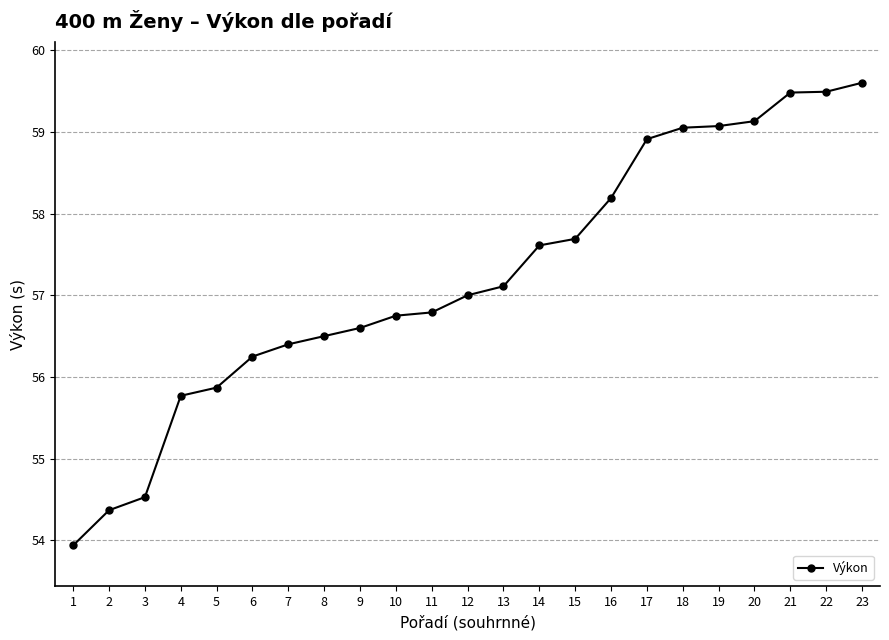

What is the difference between the maximum and minimum values?

5.7